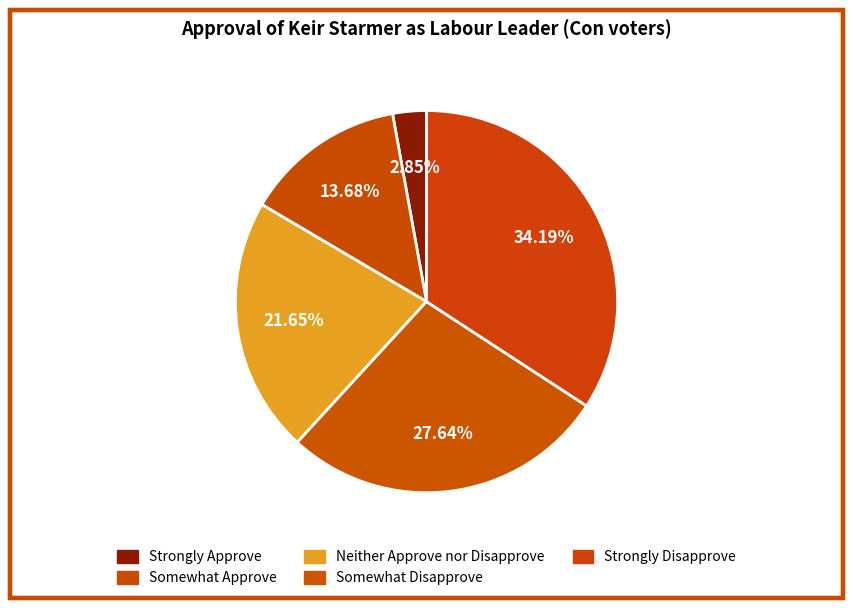

Does any single category account for the majority?

No